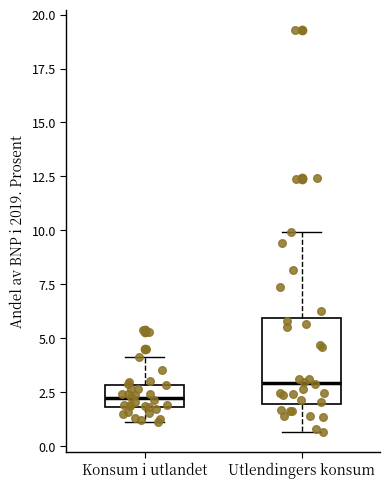

Which box is the tallest, from its lower edge to its upper edge?

Utlendingers konsum